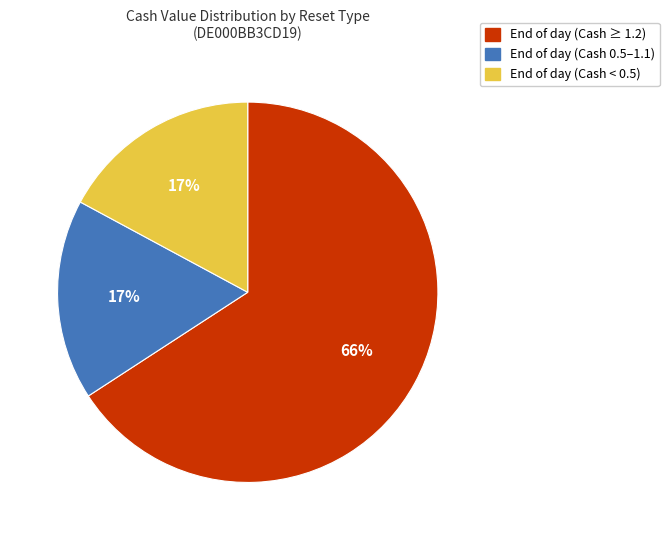

To the nearest percent, what is the difference between the largest and smallest slice percentages?

49%